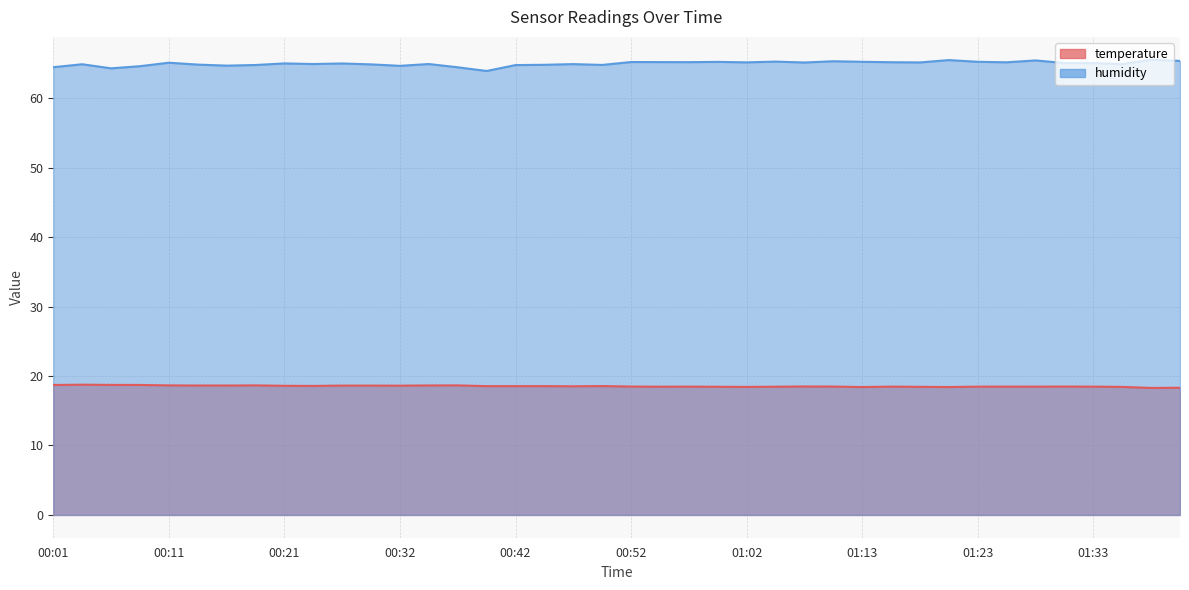

What is the sum of all temperature values?

741.3